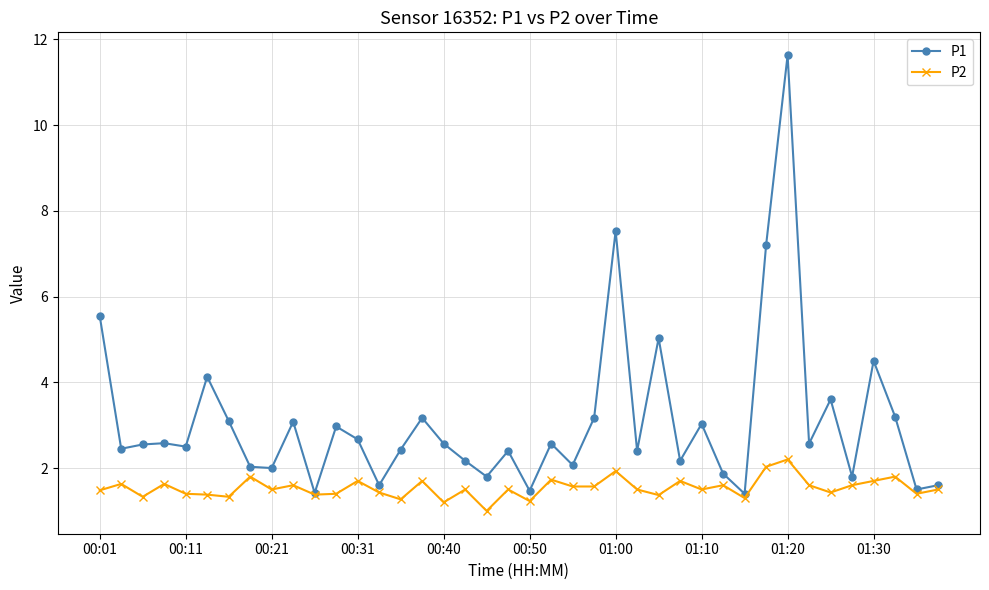

What is the value of the P2 point at the 2nd from the left?

1.6